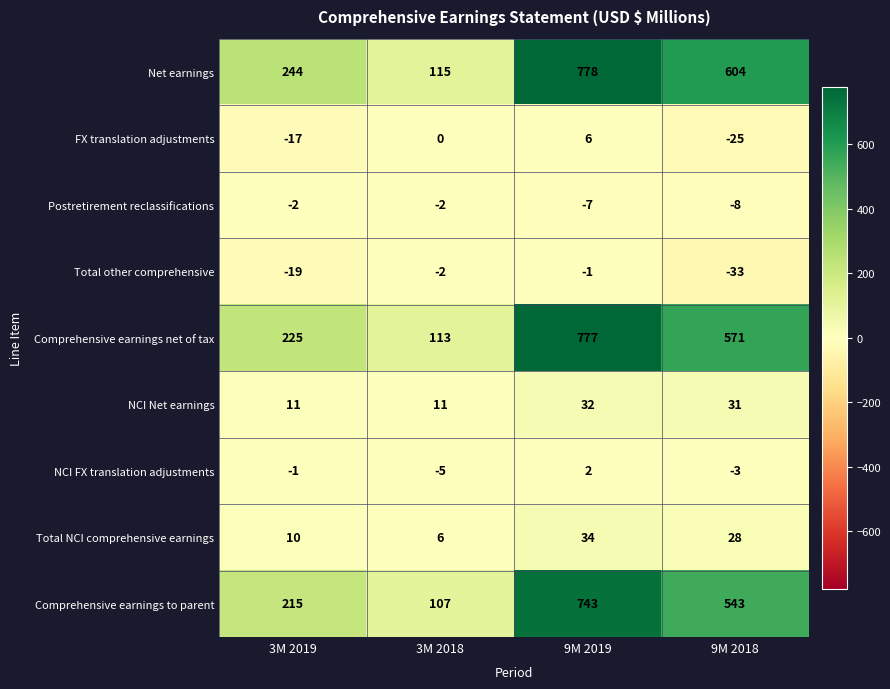

What is the minimum value shown in the chart?

-33